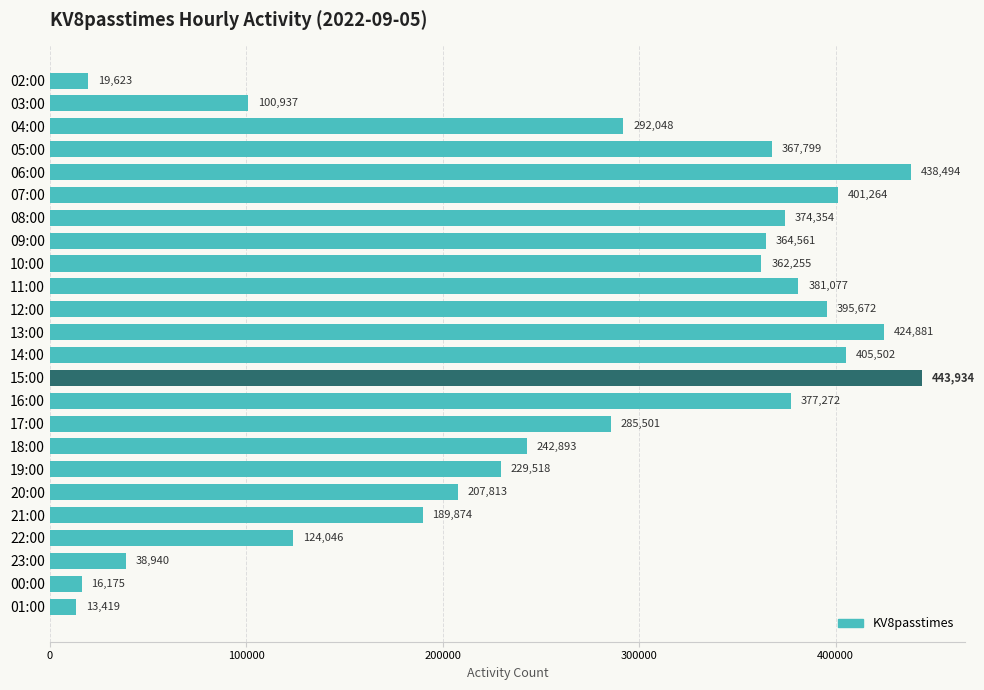

Reading top to bottom, transcribe all the data shown in this chart.

02:00=19623	03:00=100937	04:00=292048	05:00=367799	06:00=438494	07:00=401264	08:00=374354	09:00=364561	10:00=362255	11:00=381077	12:00=395672	13:00=424881	14:00=405502	15:00=443934	16:00=377272	17:00=285501	18:00=242893	19:00=229518	20:00=207813	21:00=189874	22:00=124046	23:00=38940	00:00=16175	01:00=13419